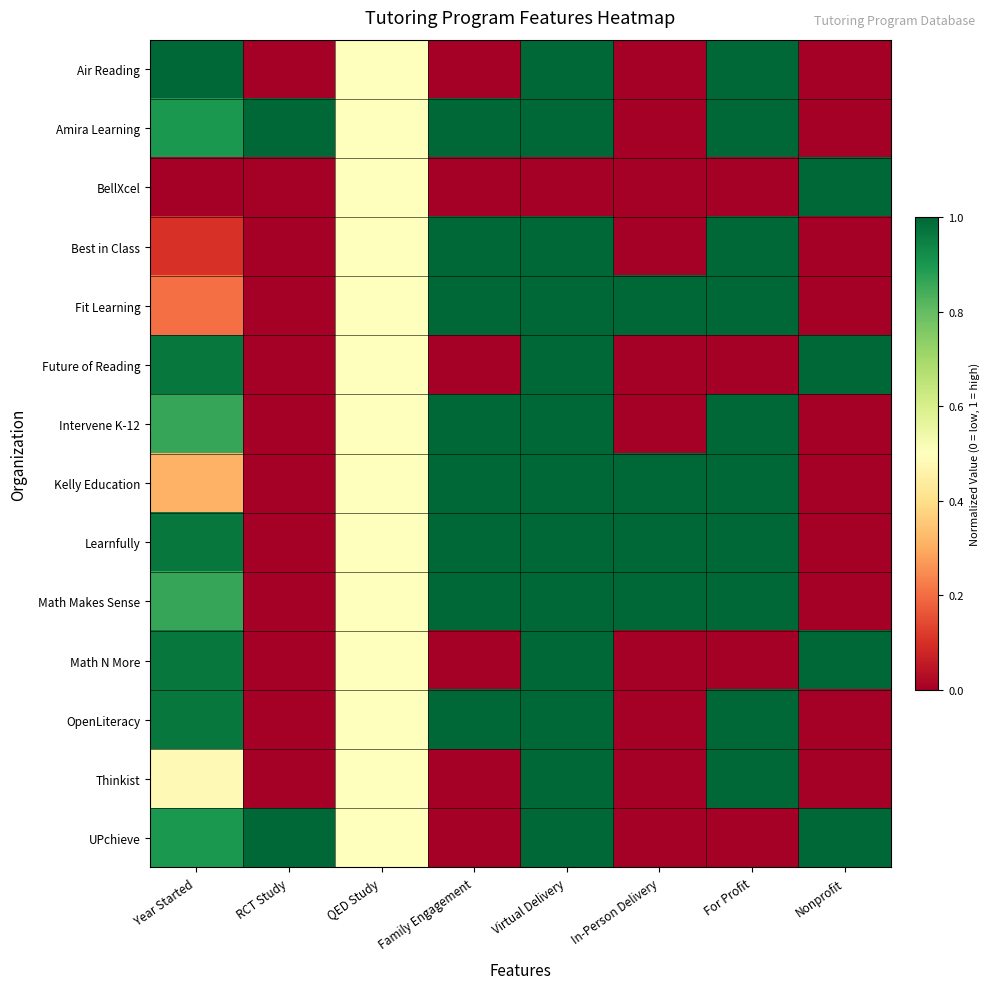

At which category does the chart reach its peak across all series?

Year Started